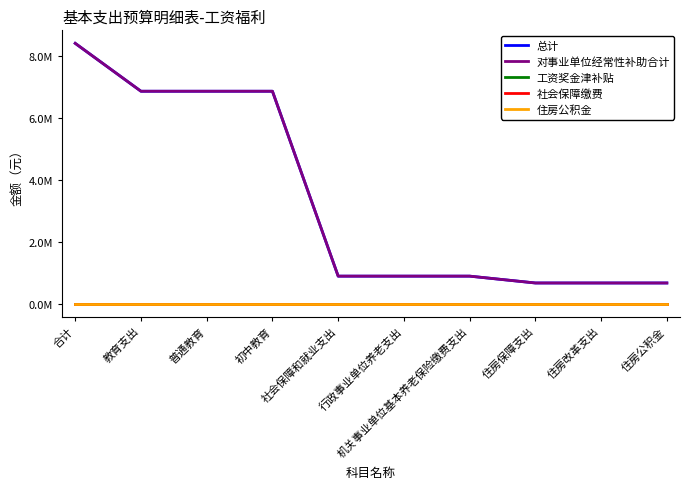

Between 普通教育 and 社会保障和就业支出, which is larger?

普通教育